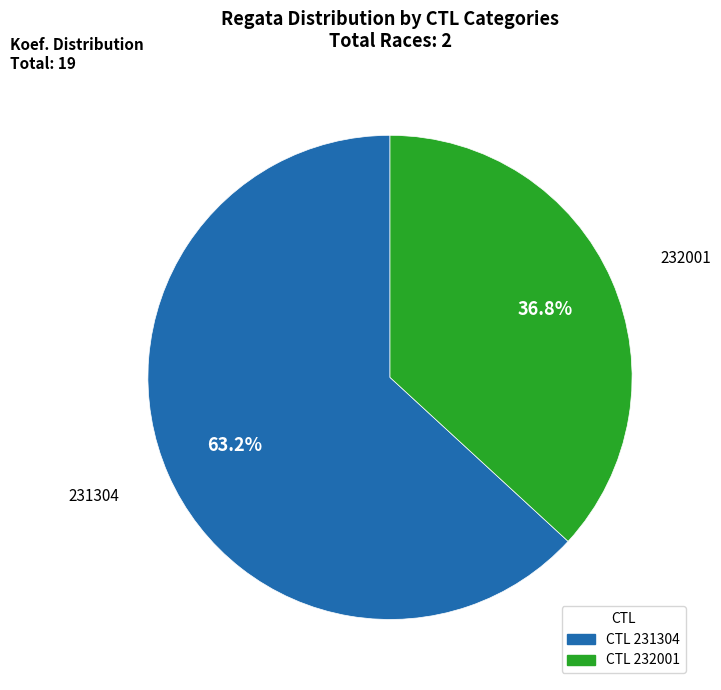

Is there a majority slice in this chart?

Yes